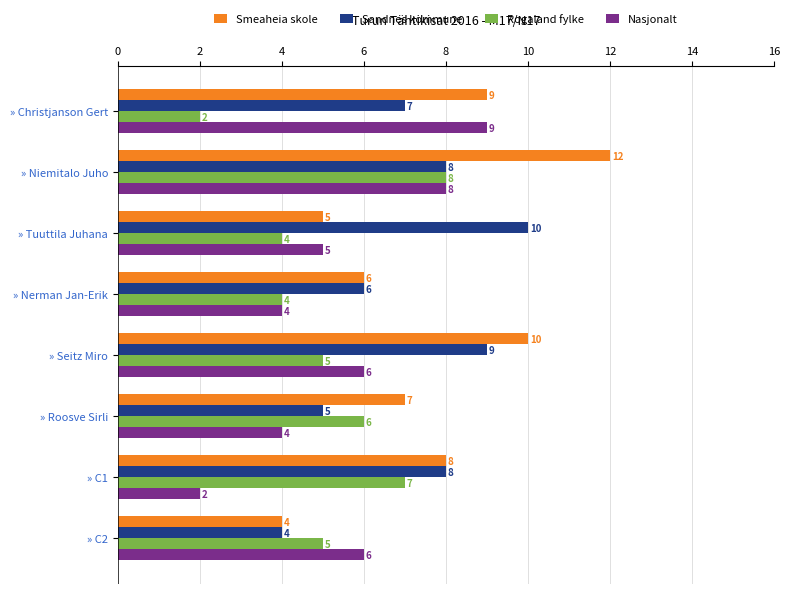

Which category has the lowest value in the Smeaheia skole series?

» C2